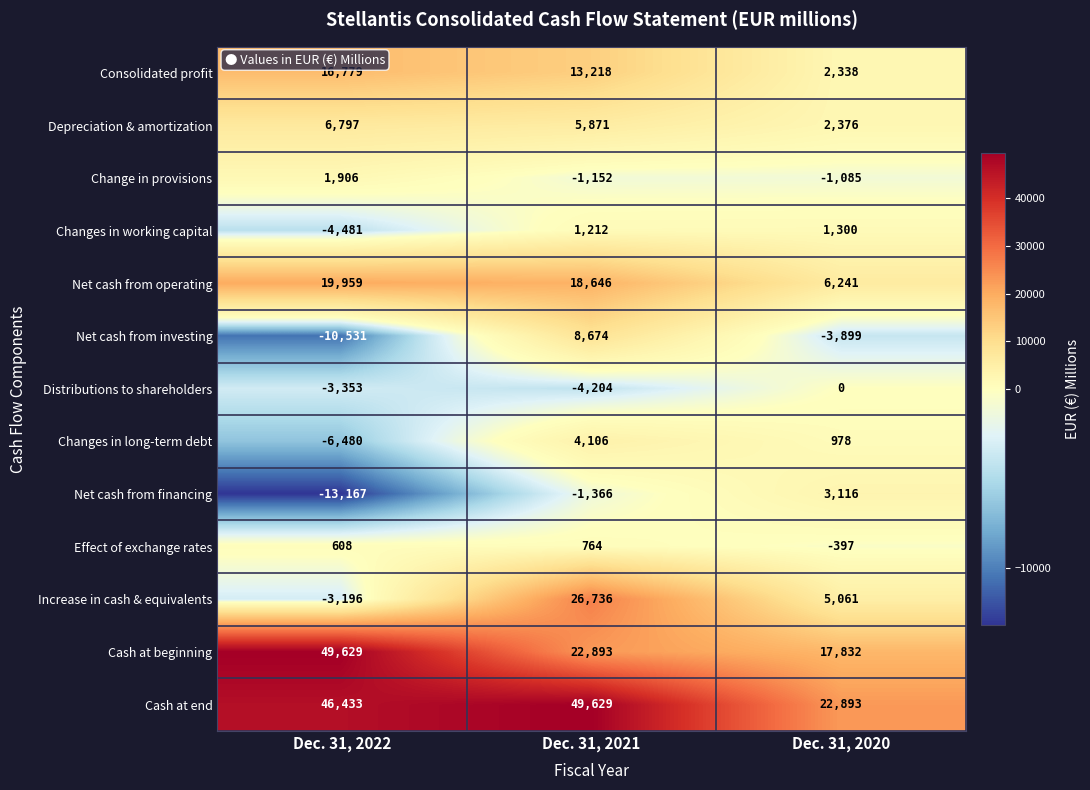

Which series has the largest range (max minus min)?

Cash at beginning